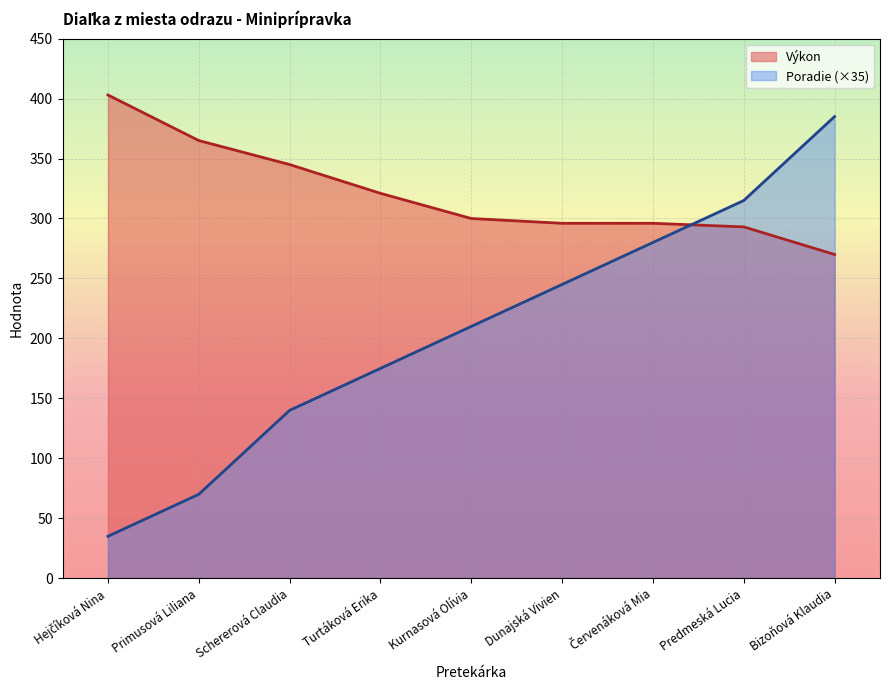

Which category has the lowest value across all series?

Hejčíková Nina